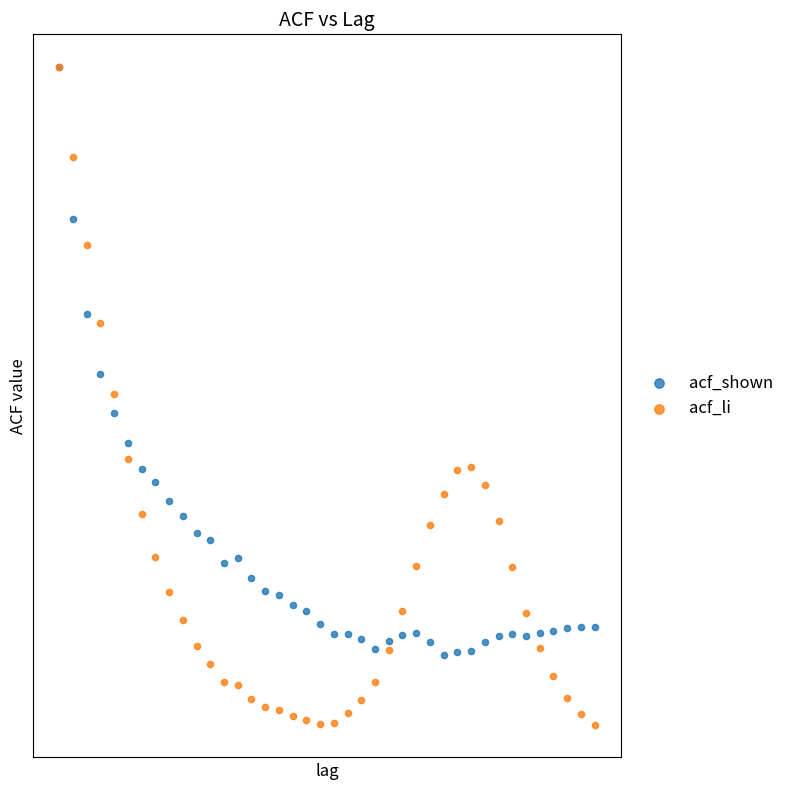

Which series contains the lowest Y value?

acf_li